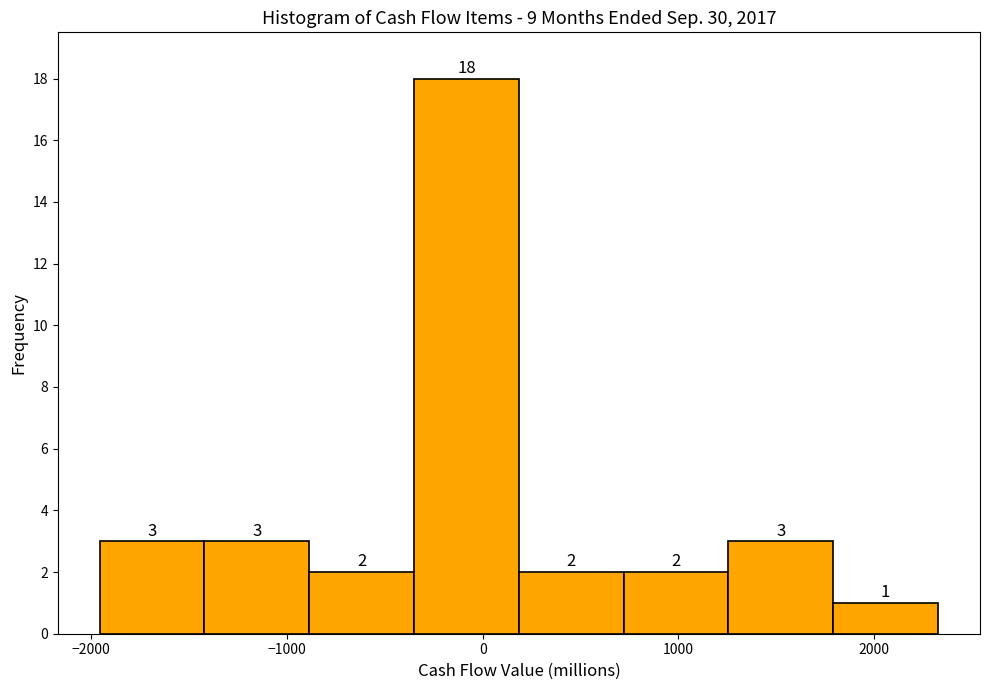

How tall is the bar that spans 1800 to 2300 on the x-axis? The bar edges are not printed on the chart, so give them approximately, as read against the axis.

1